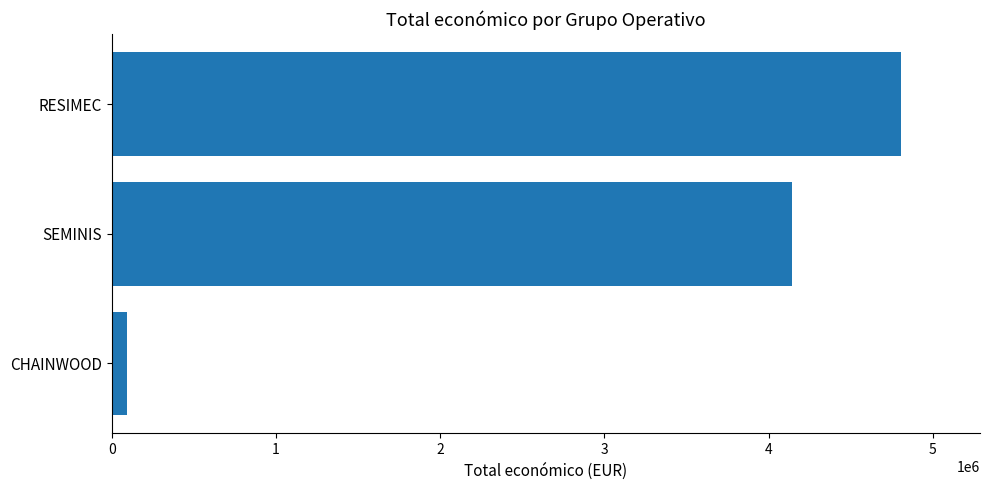

Reading bottom to top, extract all data points from this chart.

CHAINWOOD=93530	SEMINIS=4139393	RESIMEC=4805923